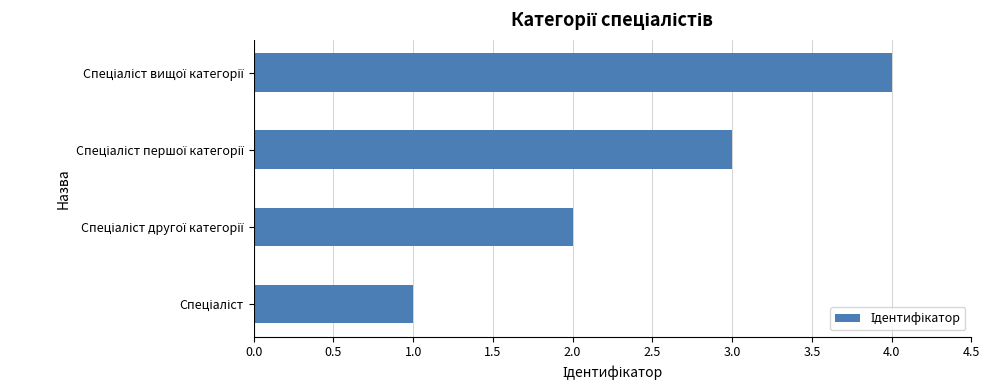

Count the values in the range 2 to 4.

3